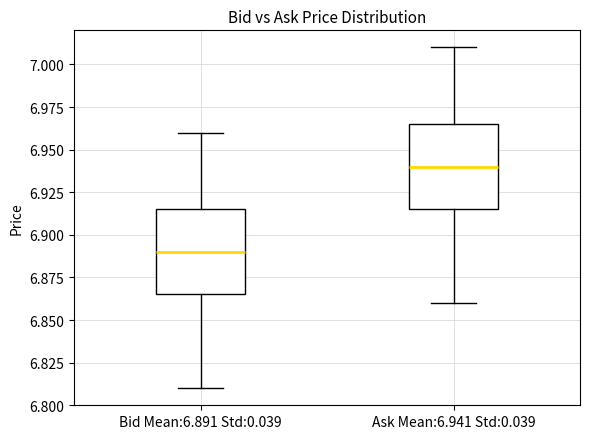

Reading left to right, read every box against the y-axis: the position of its median line, the range the box covers, and the ends of its whiskers. The values are not printed on the chart, so give them approximately, as read against the axis.

Bid Mean:6.891 Std:0.039: median 6.890, box 6.865 to 6.915, whiskers 6.810 to 6.960
Ask Mean:6.941 Std:0.039: median 6.940, box 6.915 to 6.965, whiskers 6.860 to 7.010